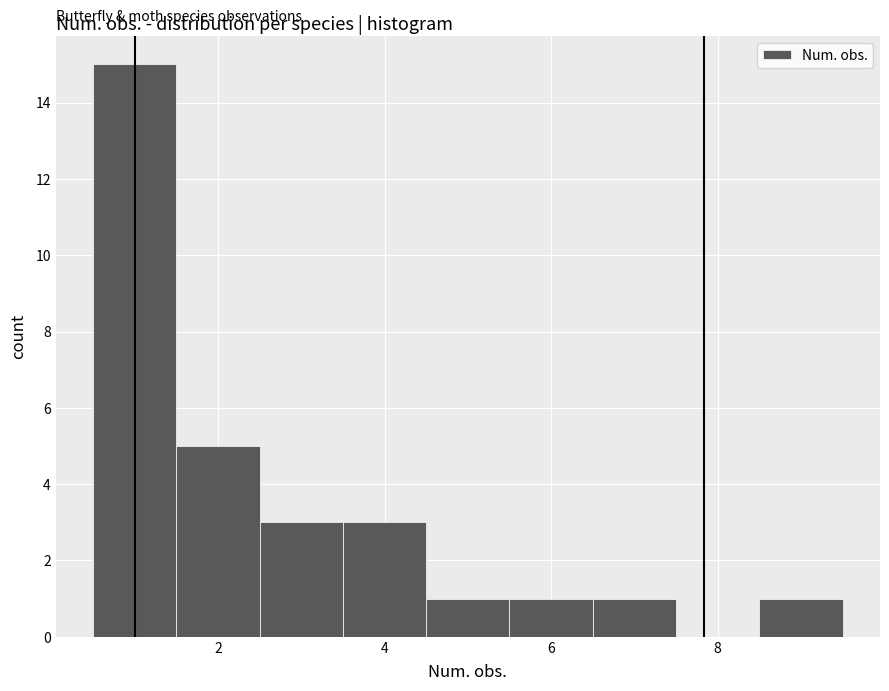

What is the height of the bar covering 3.5 to 4.5 on the x-axis? Neither the bar edges nor the heights are printed on the chart, so give them approximately, as read against the axes.

3